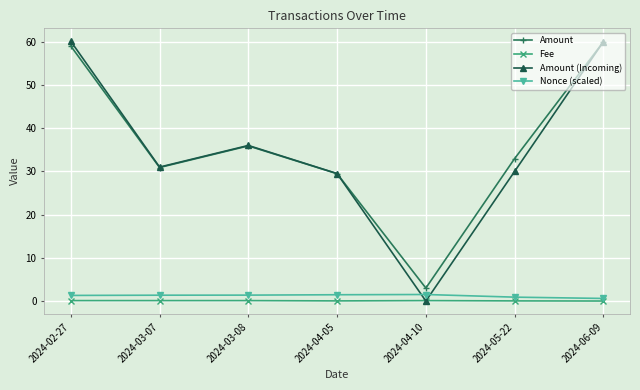

Which category has the lowest value in the Amount (Incoming) series?

2024-04-10